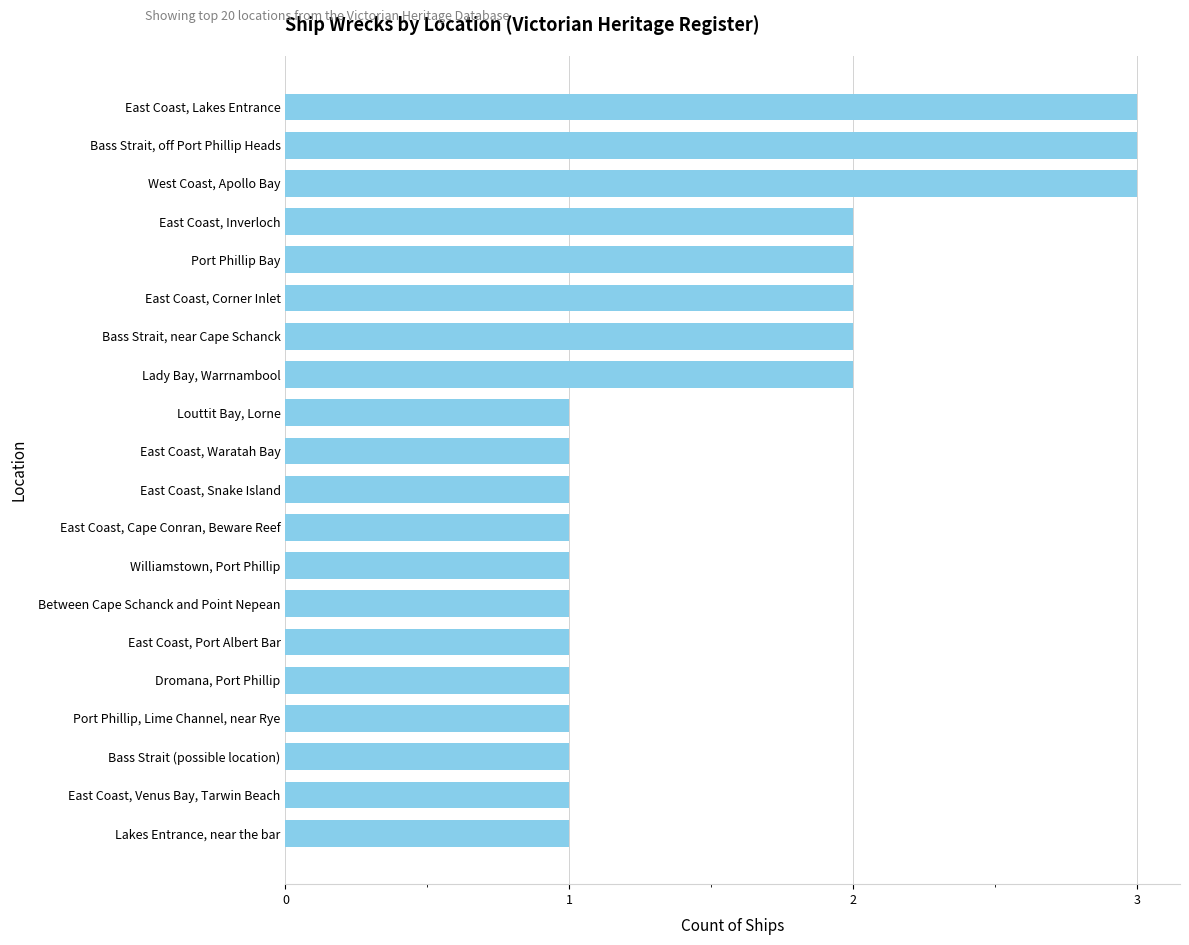

What is the maximum value shown in the chart?

3